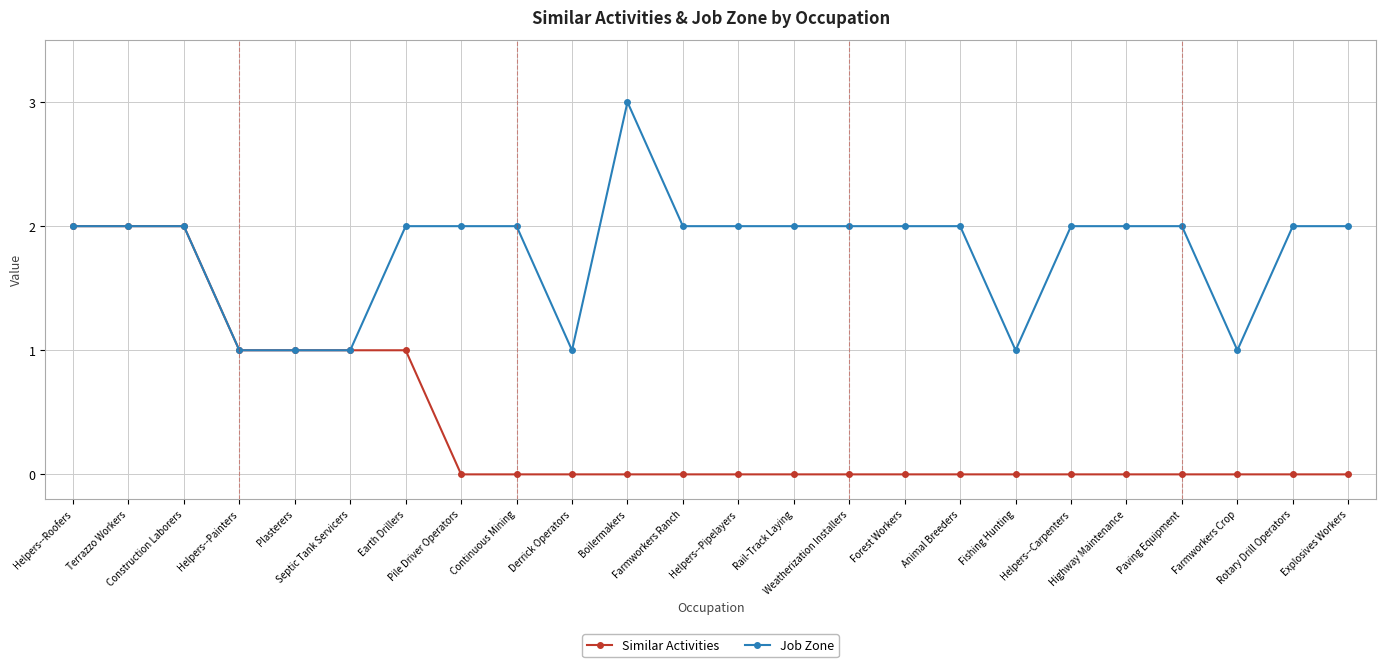

What is the label of the 1st point from the left?

Helpers--Roofers